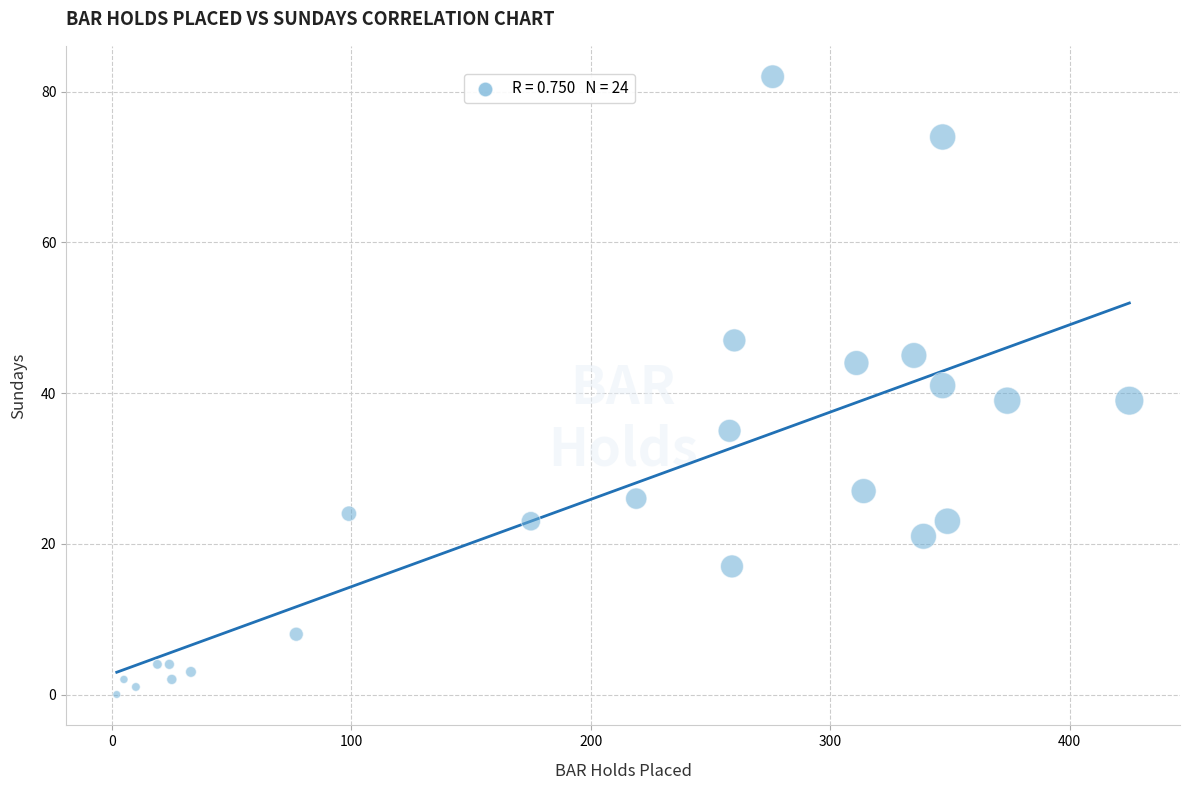

What is the range of X values (max minus min)?

423